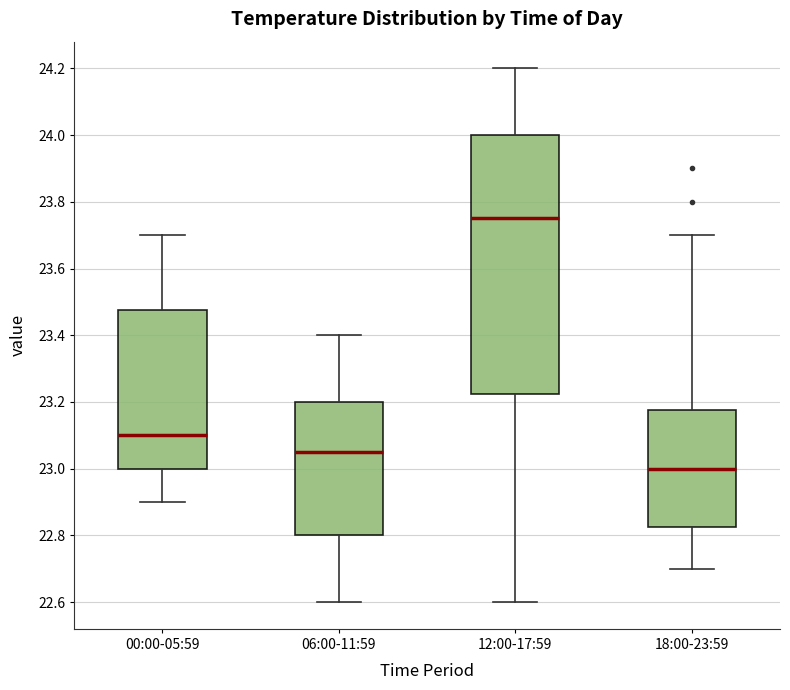

Where does the upper whisker of the box for 06:00-11:59 end on the y-axis? The values are not printed on the chart, so give them approximately, as read against the axis.

23.40